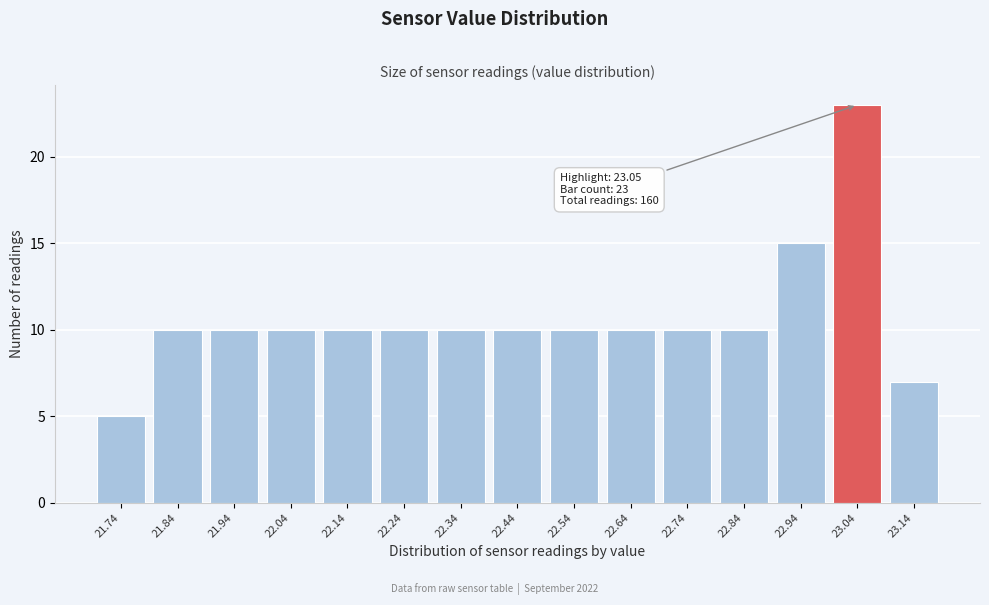

Reading right to left, extract all data points from this chart.

23.14=7	23.04=23	22.94=15	22.84=10	22.74=10	22.64=10	22.54=10	22.44=10	22.34=10	22.24=10	22.14=10	22.04=10	21.94=10	21.84=10	21.74=5